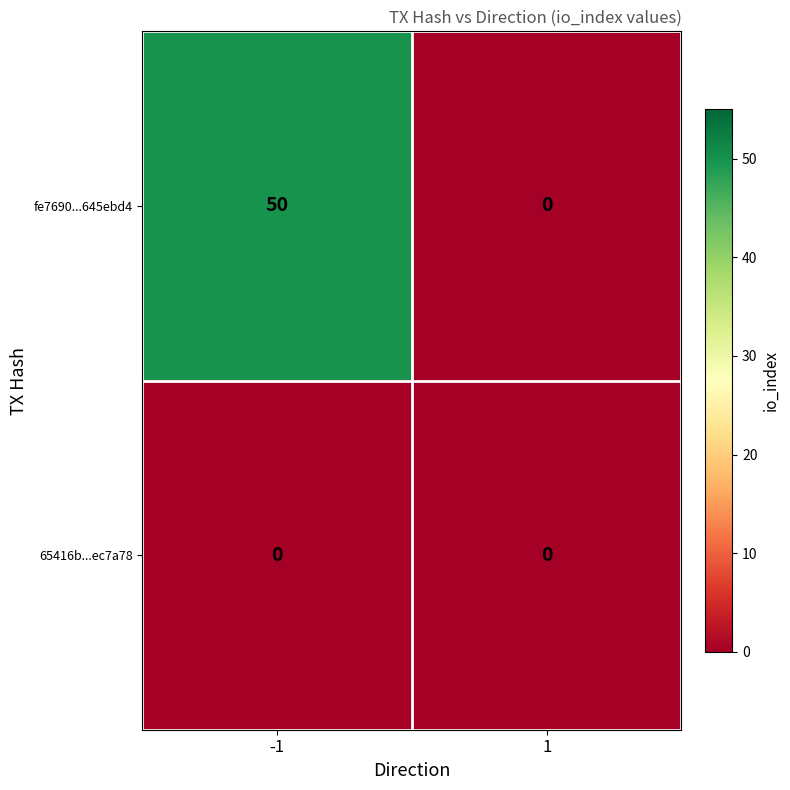

Rank the series by their maximum value, from lowest to highest.

65416b...ec7a78, fe7690...645ebd4